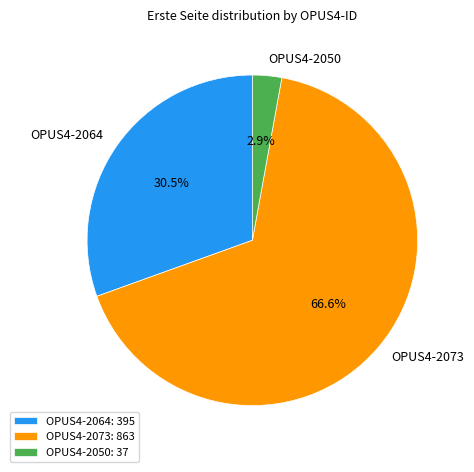

Do OPUS4-2050 and OPUS4-2073 together represent more than half of the pie?

Yes